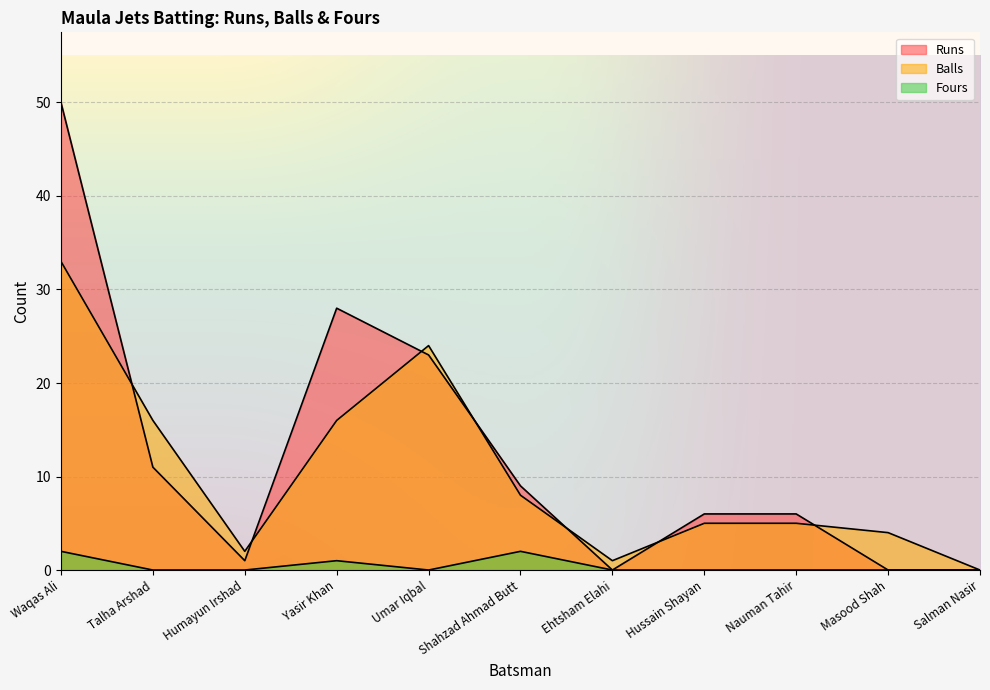

What position from the right is Umar Iqbal?

7